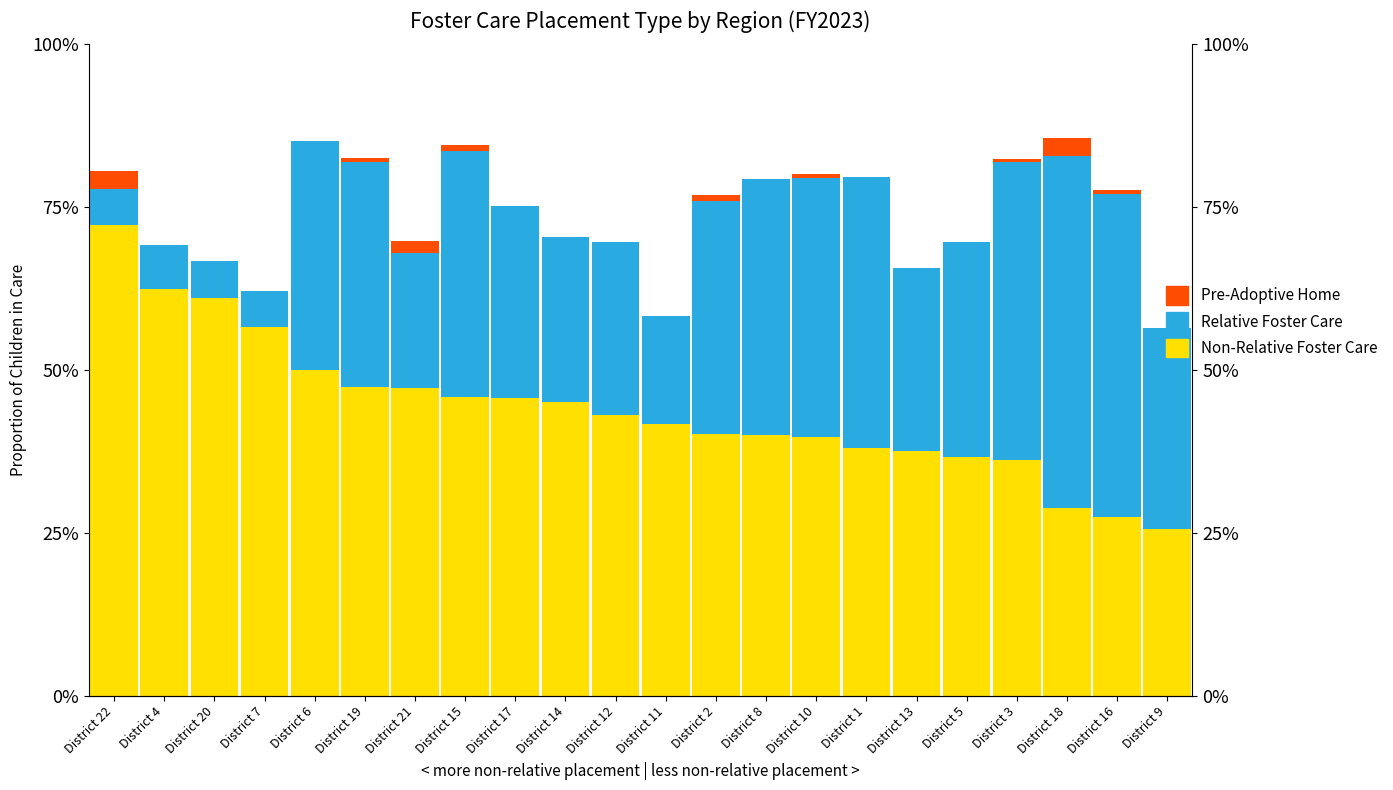

Rank the series by their maximum value, from highest to lowest.

Children in Non-Relative Foster Care, Children in Relative Foster Care, Children in Pre-Adoptive Home